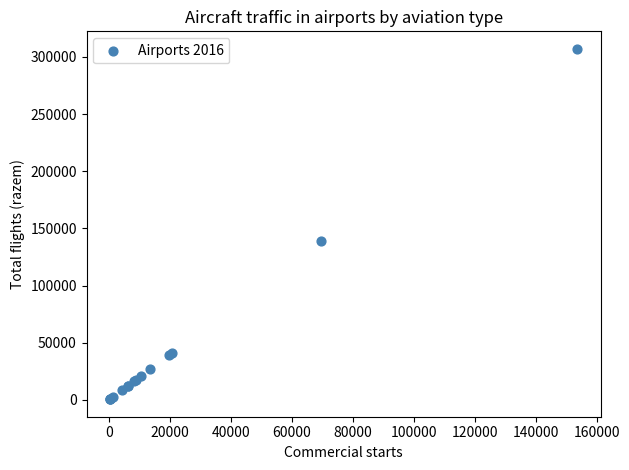

What Y value in the scatter plot is closest to 153820?

138909